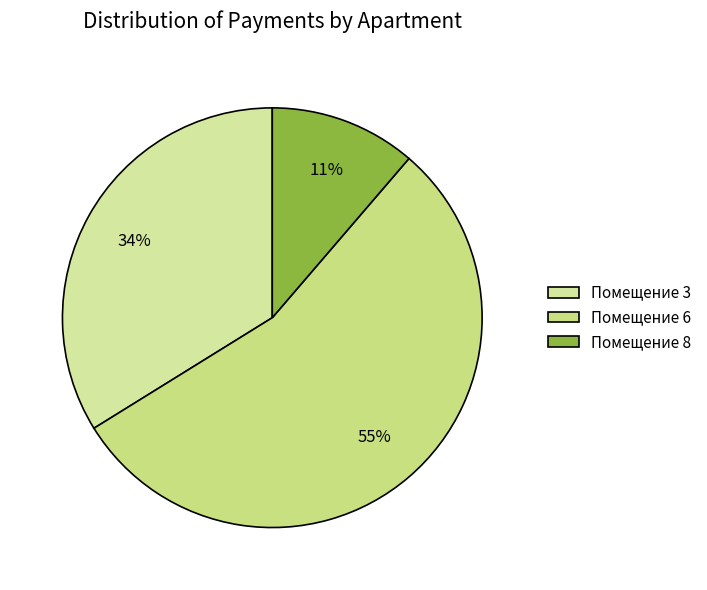

To the nearest percent, what is the difference between the largest and smallest slice percentages?

44%